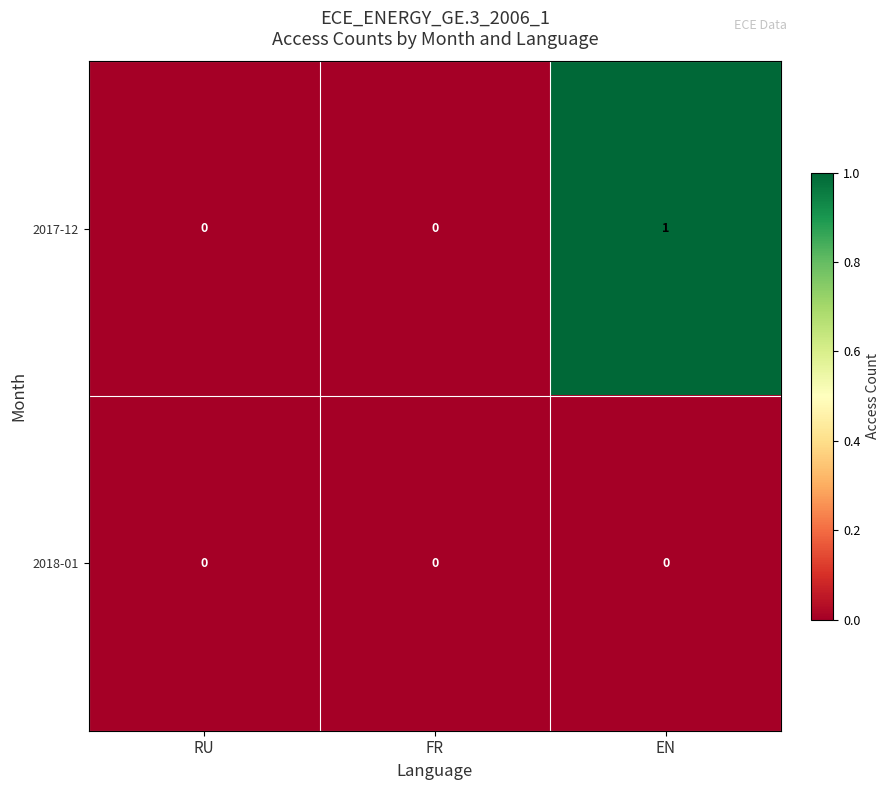

Which category has the highest value across all series?

EN